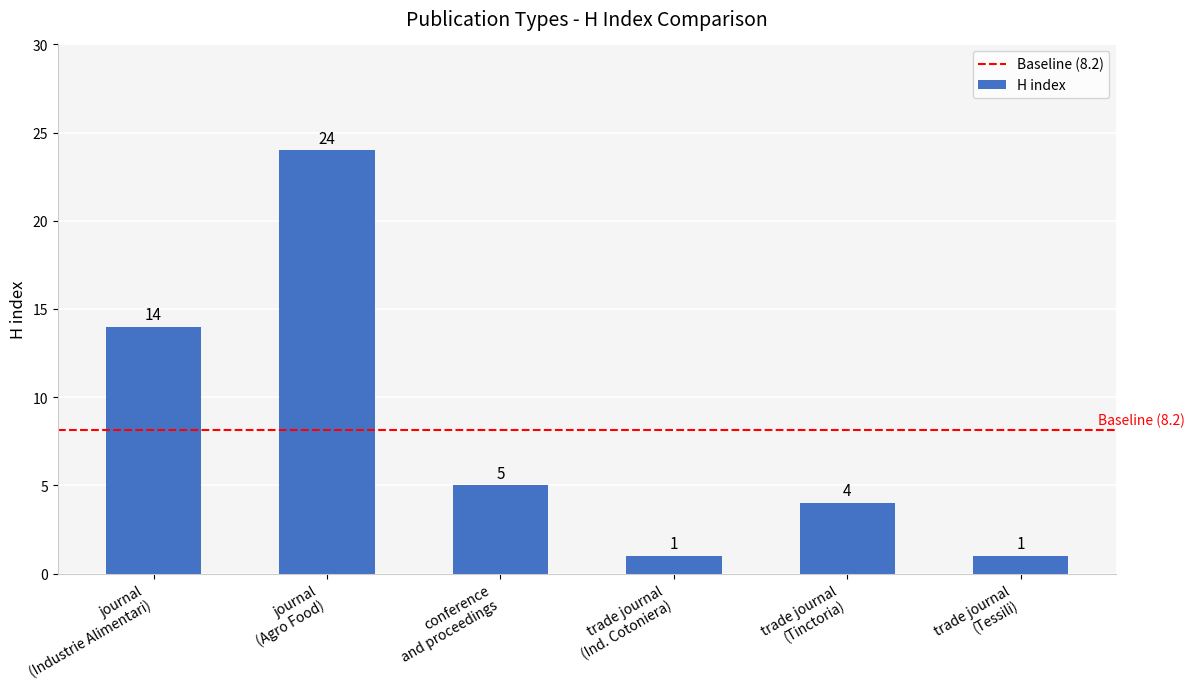

What is the value of the 3rd bar from the left?

5